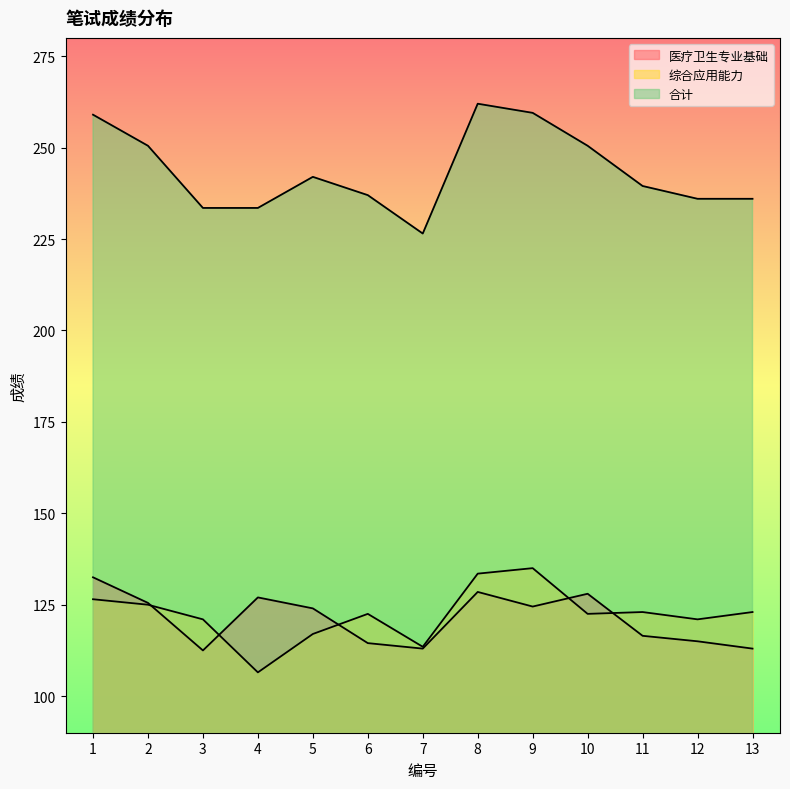

Reading left to right, transcribe all the data shown in this chart.

医疗卫生专业基础: 1=132.5	2=125.5	3=112.5	4=127.0	5=124.0	6=114.5	7=113.0	8=128.5	9=124.5	10=128.0	11=116.5	12=115.0	13=113.0
综合应用能力: 1=126.5	2=125.0	3=121.0	4=106.5	5=117.0	6=122.5	7=113.5	8=133.5	9=135.0	10=122.5	11=123.0	12=121.0	13=123.0
合计: 1=259.0	2=250.5	3=233.5	4=233.5	5=242.0	6=237.0	7=226.5	8=262.0	9=259.5	10=250.5	11=239.5	12=236.0	13=236.0